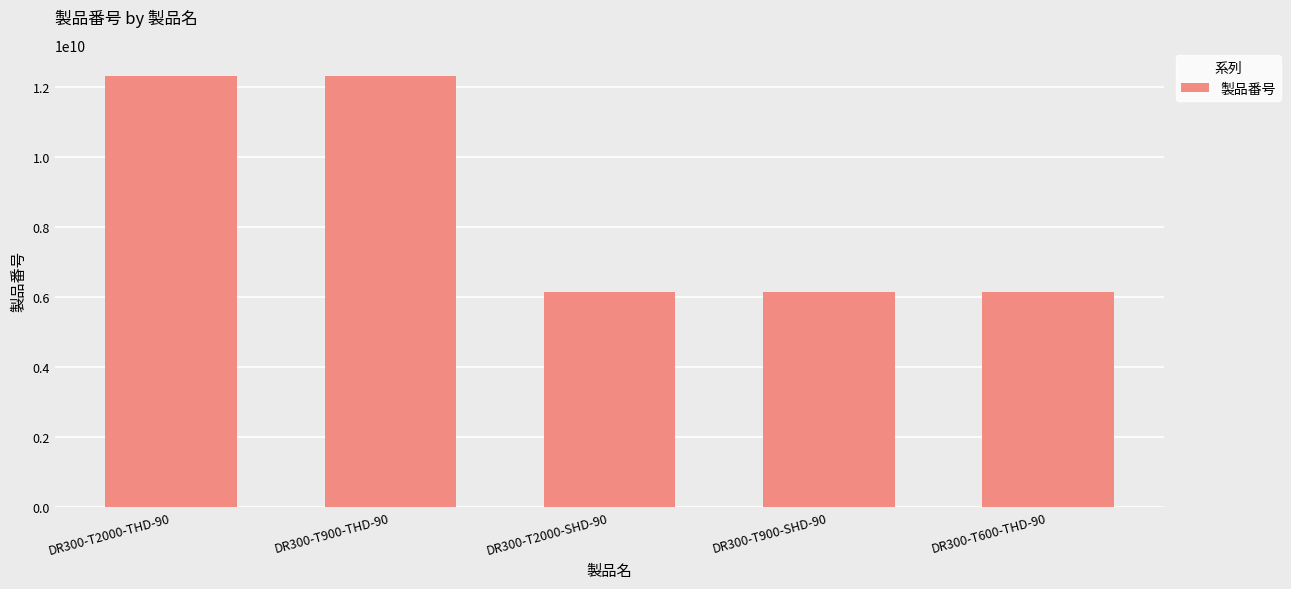

Is it true that the value at DR300-T2000-THD-90 is 12303521540?

True